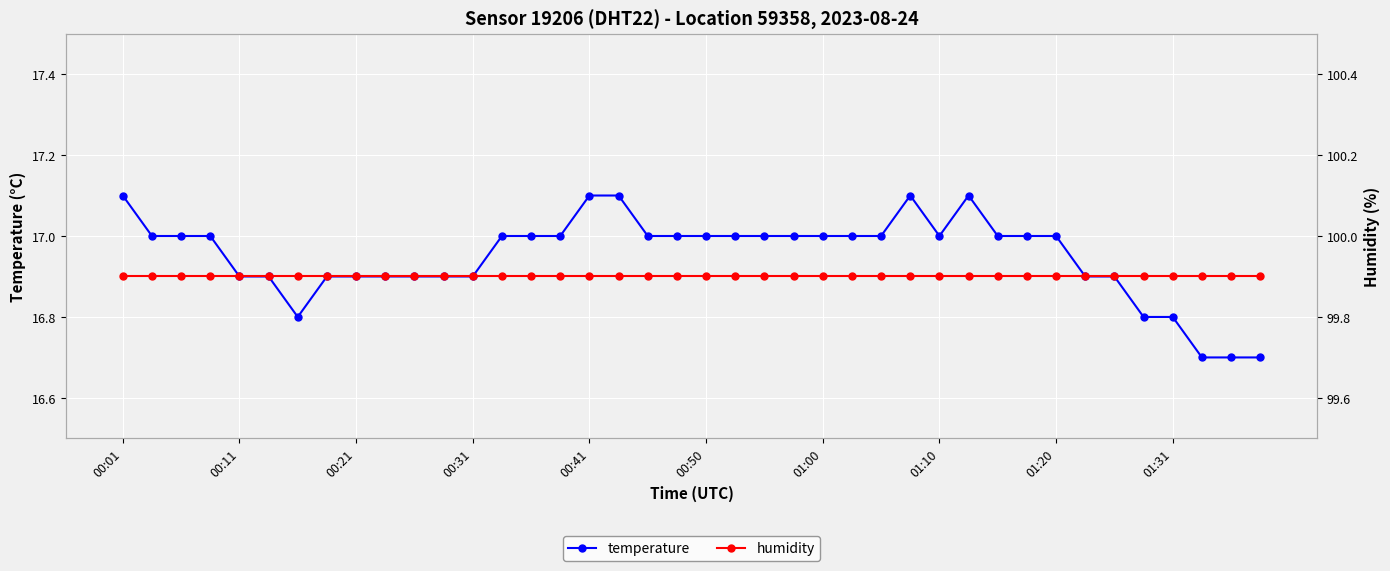

The temperature series shows 17.0 at 00:50. True or false?

True